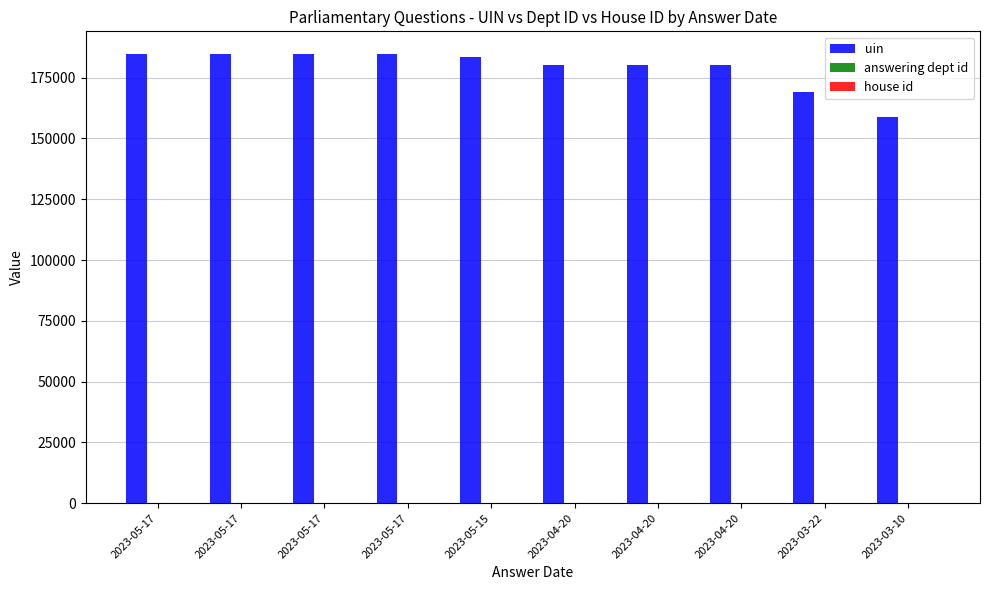

What is the minimum value shown in the chart?

1